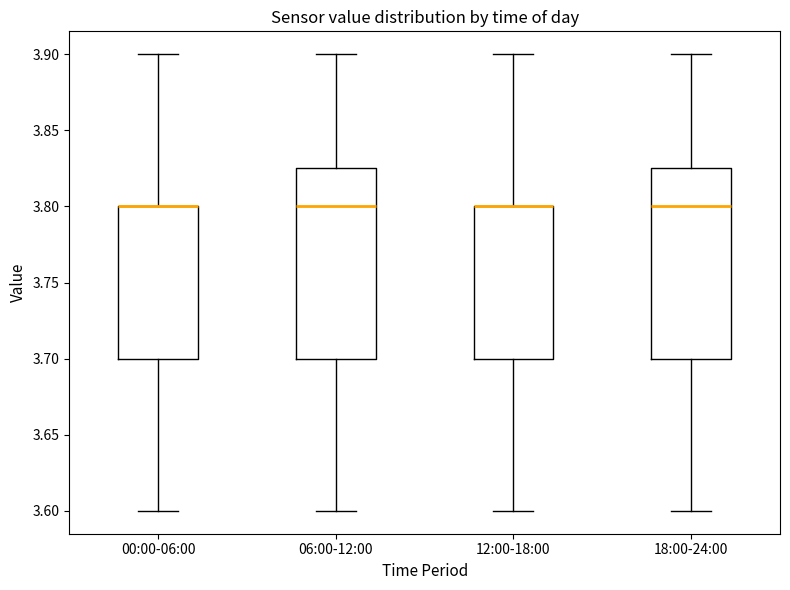

Where is the upper edge of the box for 00:00-06:00 on the y-axis? The values are not printed on the chart, so give them approximately, as read against the axis.

3.800